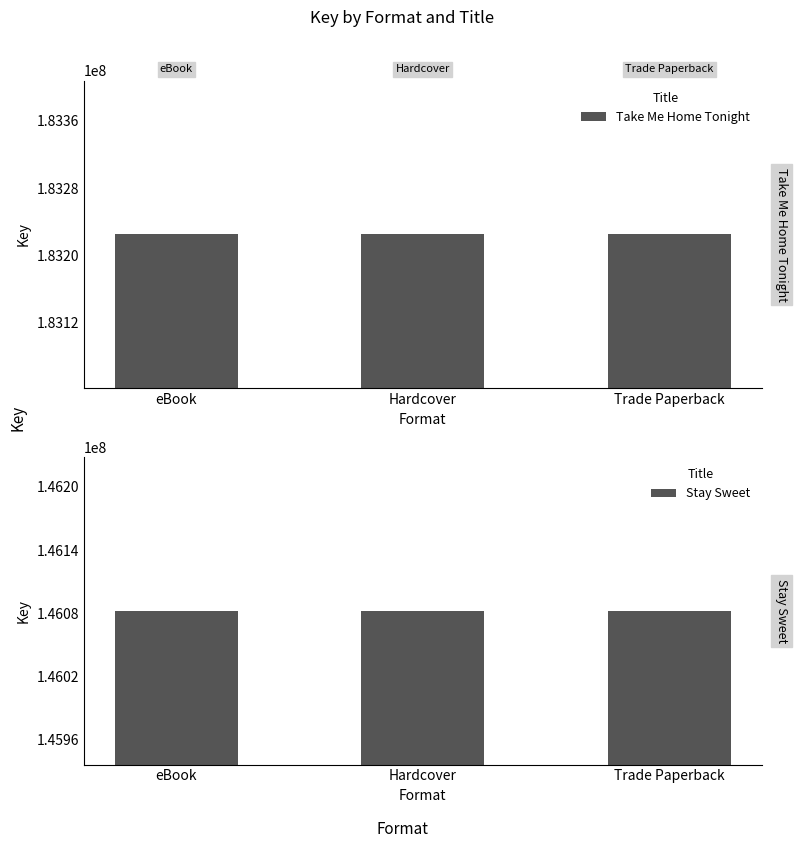

Which series has the largest total across all categories?

Take Me Home Tonight